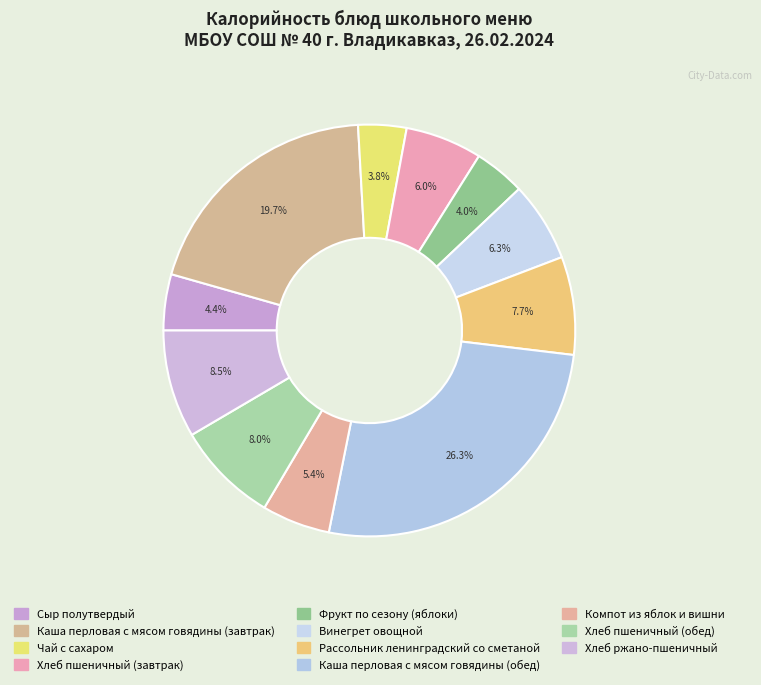

What percentage do Сыр полутвердый and Чай с сахаром together represent?

8.2%